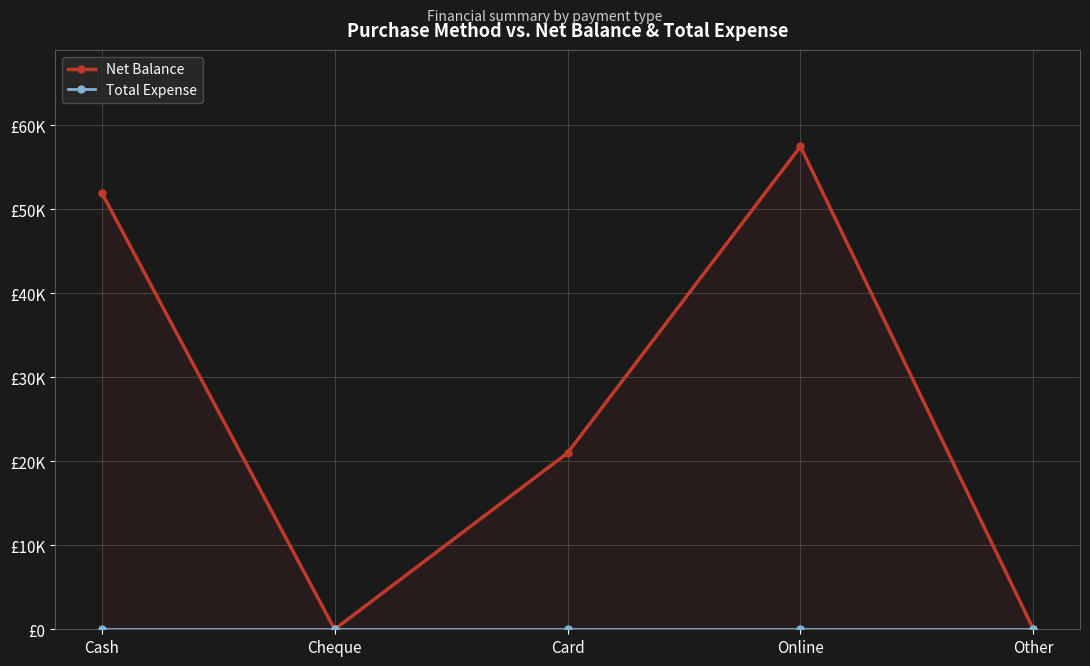

What is the label of the 3rd point from the left?

Card